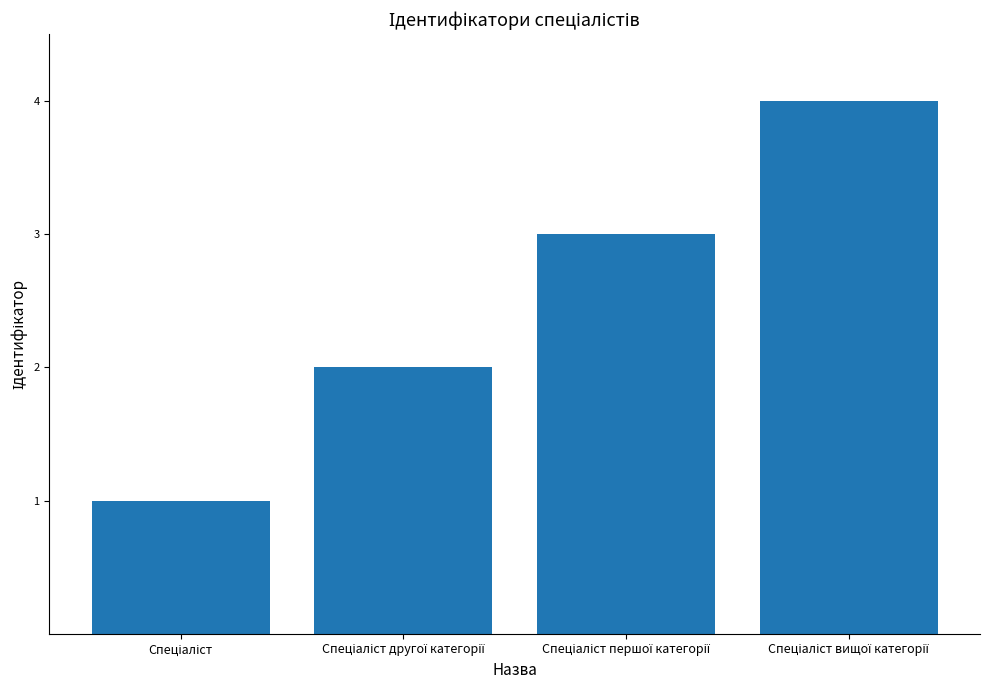

What is the greatest value displayed?

4